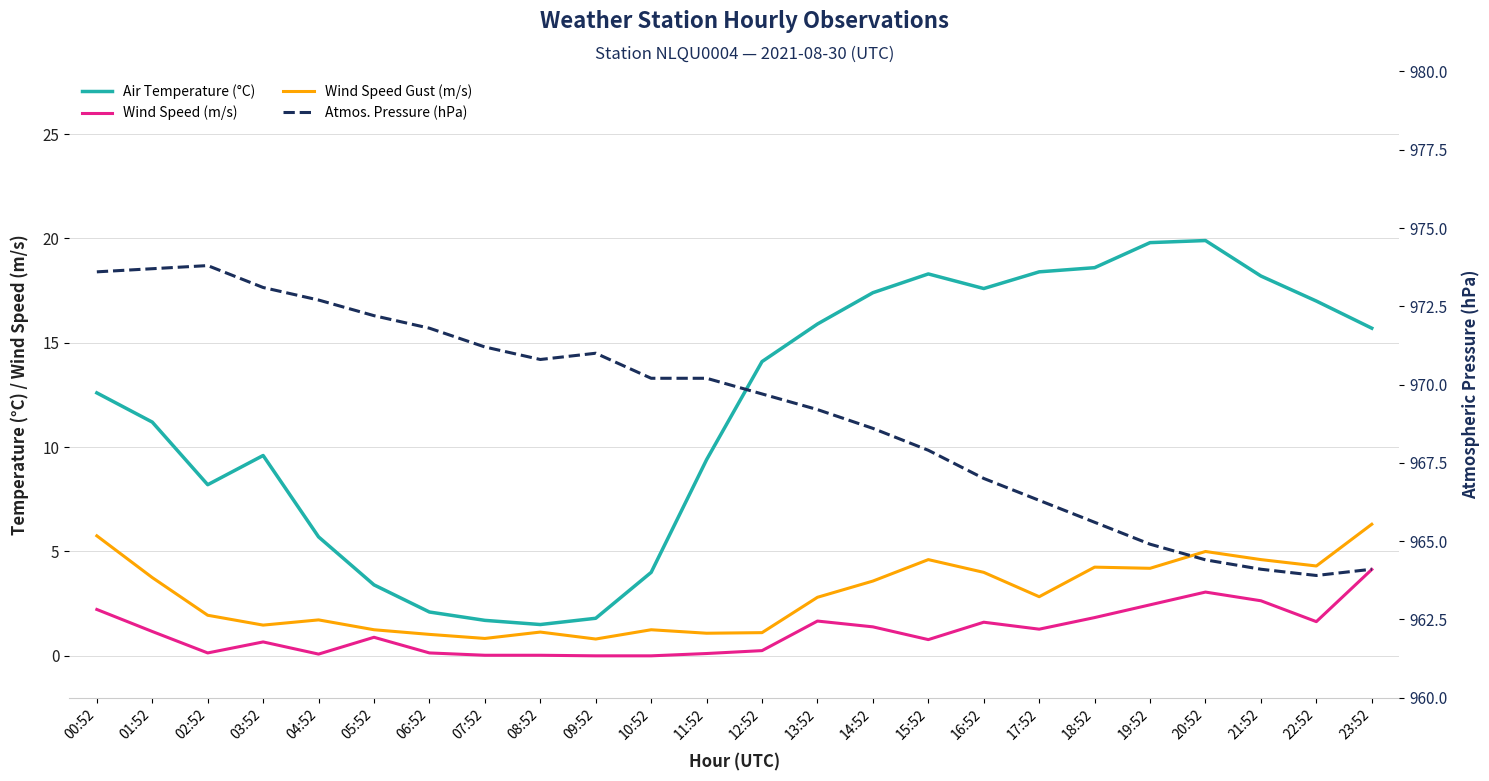

What is the maximum value shown in the chart?

973.8